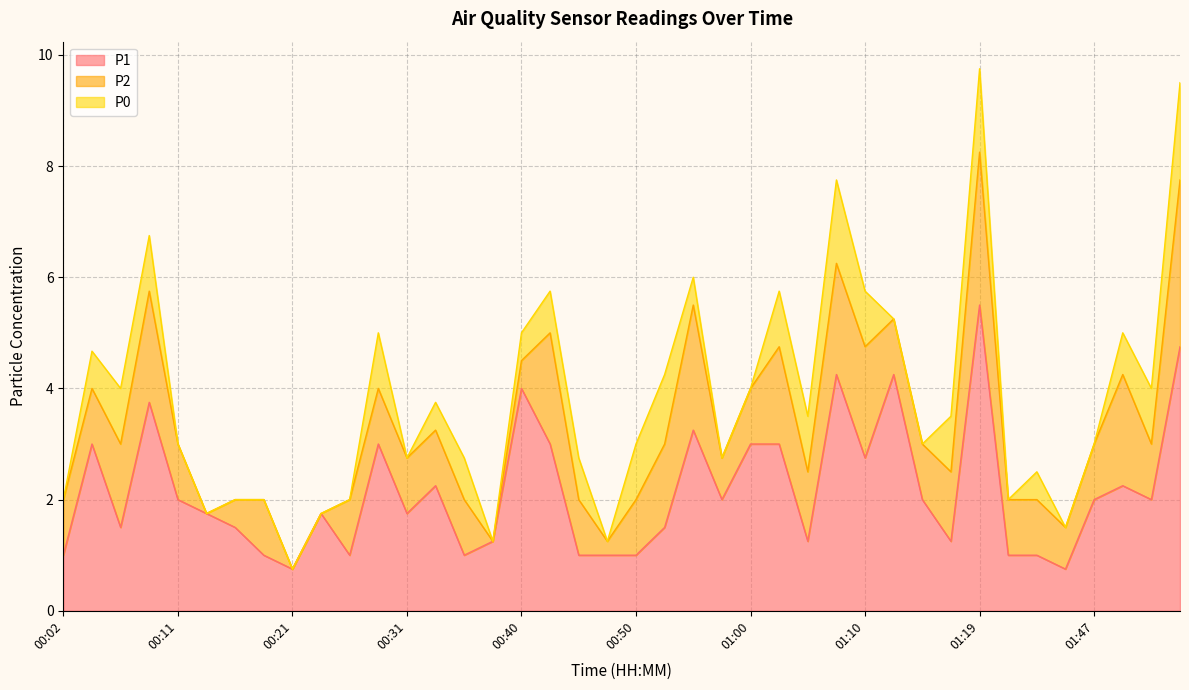

Read the P0 value at 00:36.

0.8